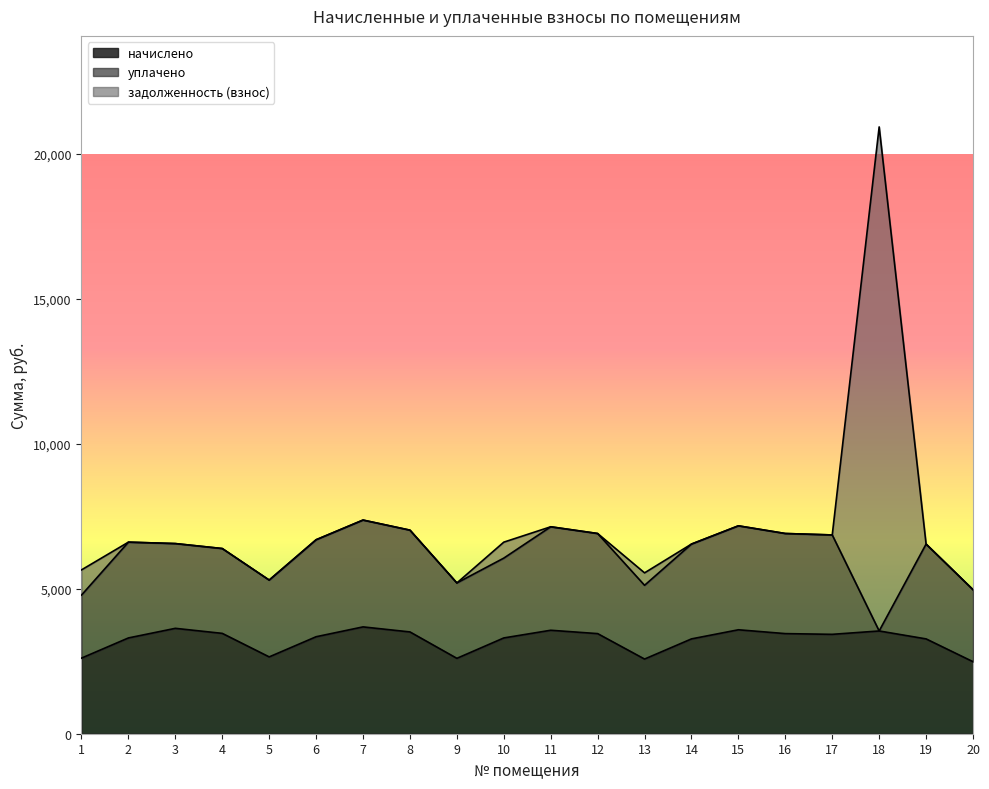

How many interior local peaks does the уплачено series have?

6